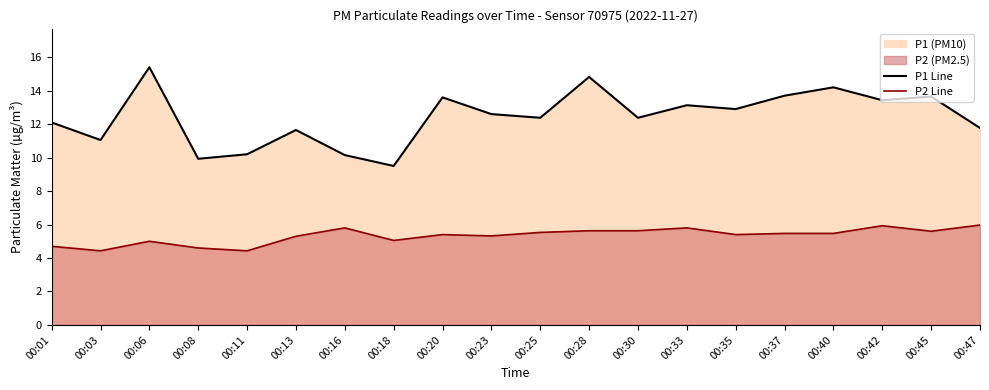

What is the value of the P2 Line point at the 13th from the left?

5.6